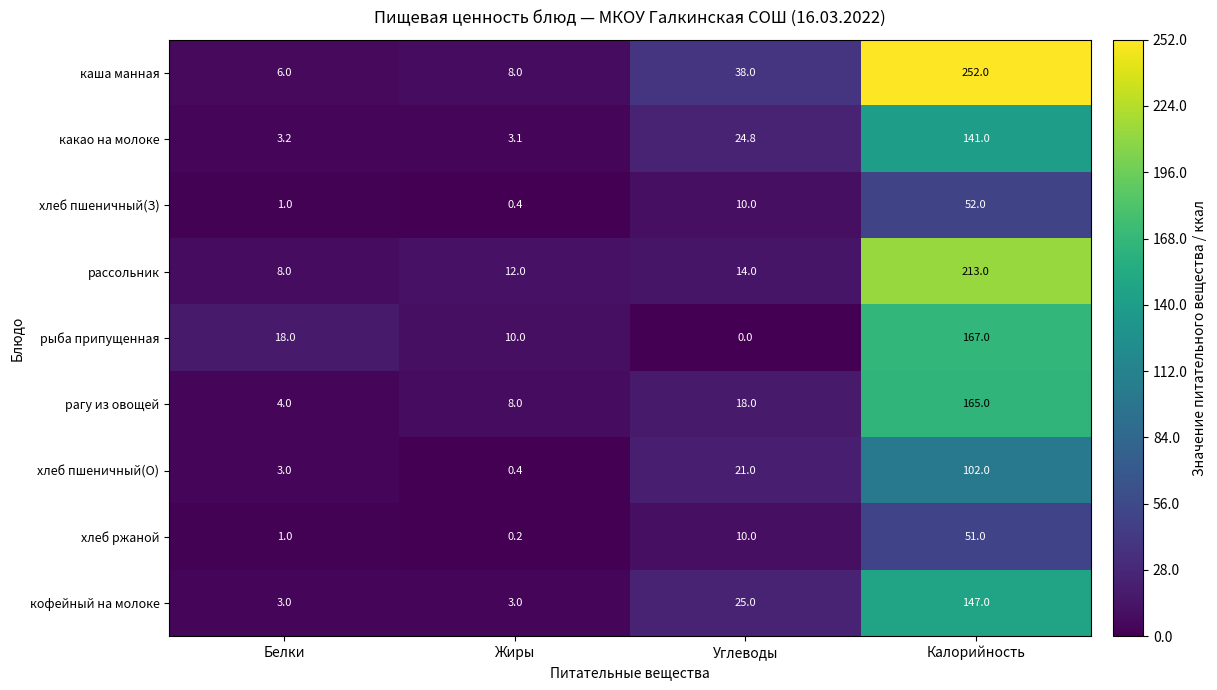

Is it true that хлеб пшеничный(О) equals 161.3 at Калорийность?

False